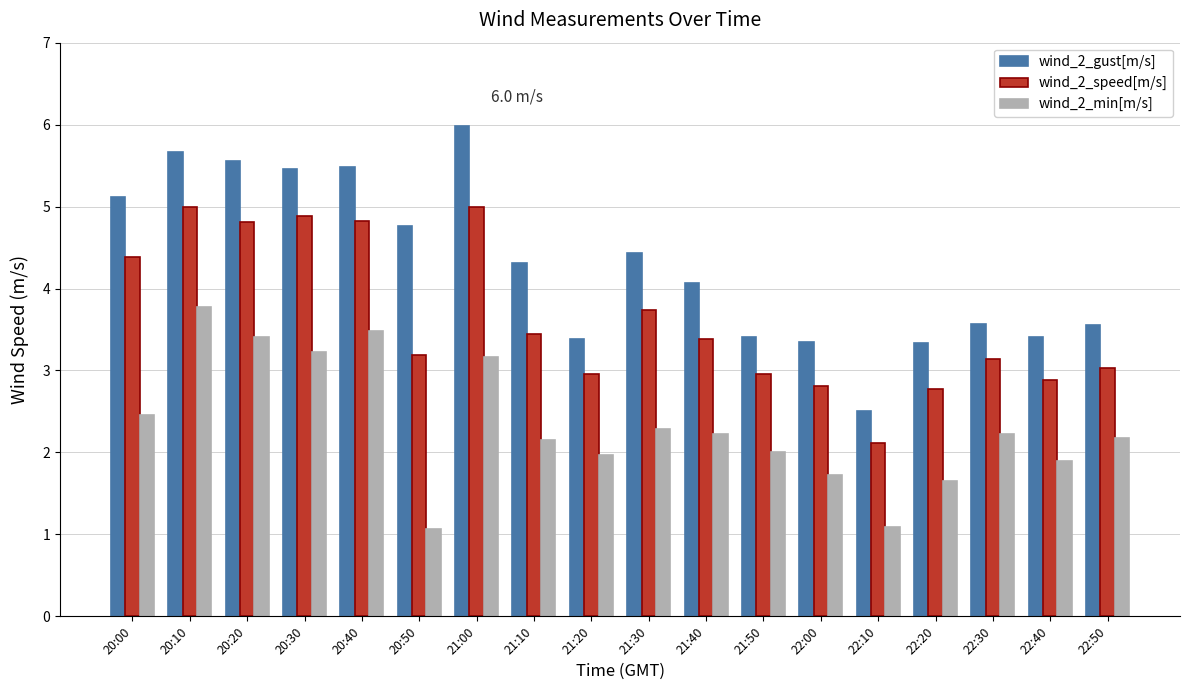

How many bars are there in each group?

3